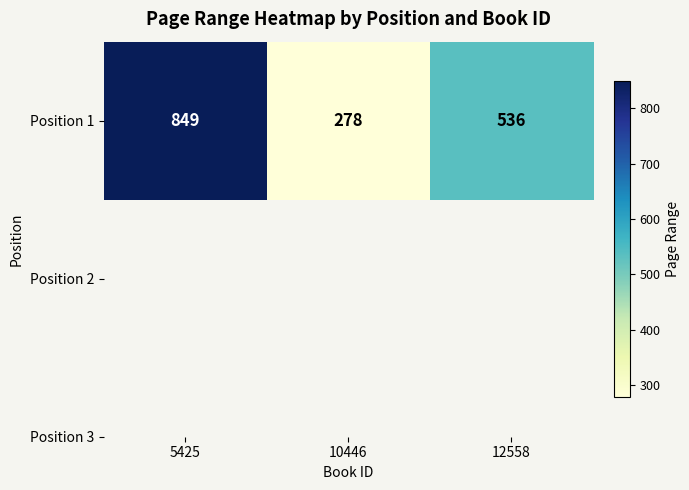

True or false: the data shows 278 at 10446.

True